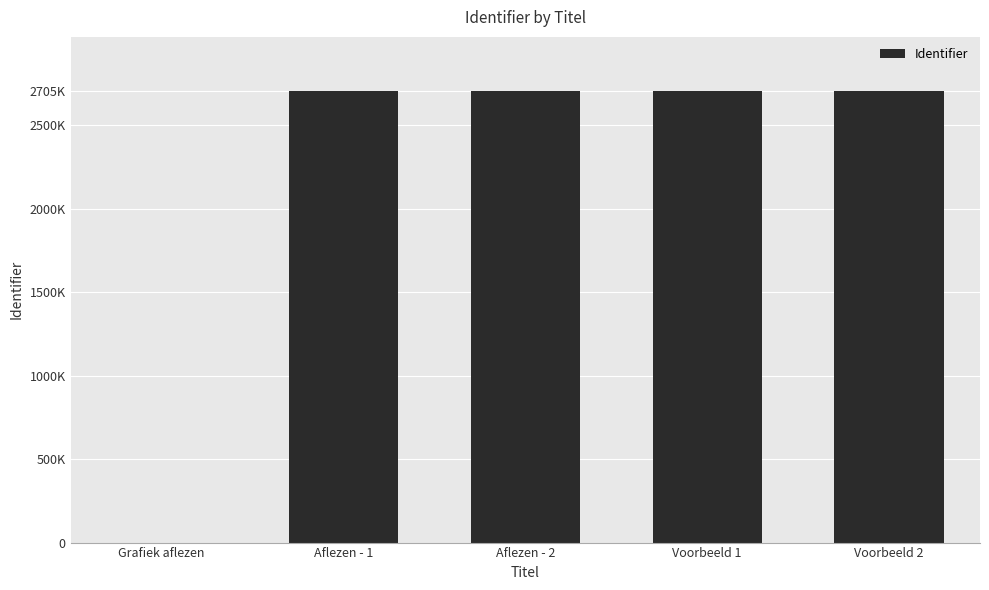

How many data points are less than 2705686?

2